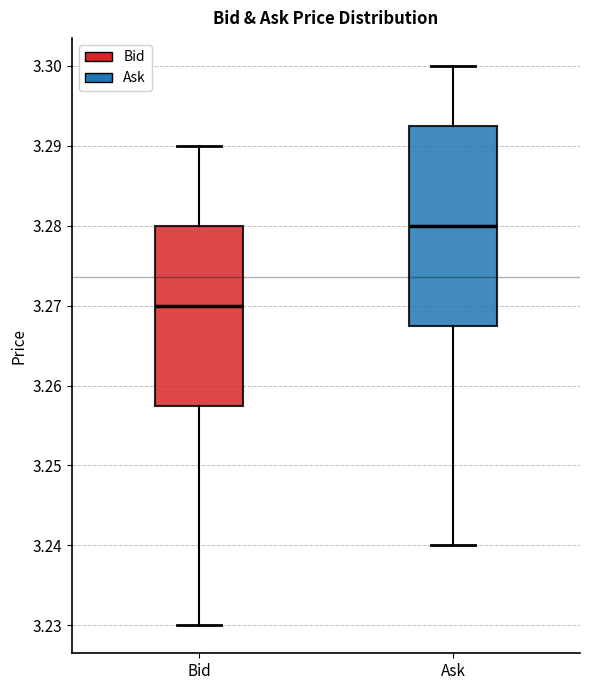

Reading left to right, transcribe this box plot: for each box, give where its median line is, the range the box spans, and where its two whiskers end, as read against the y-axis. The values are not printed on the chart, so give them approximately, as read against the axis.

Bid: median 3.270, box 3.258 to 3.280, whiskers 3.230 to 3.290
Ask: median 3.280, box 3.268 to 3.293, whiskers 3.240 to 3.300